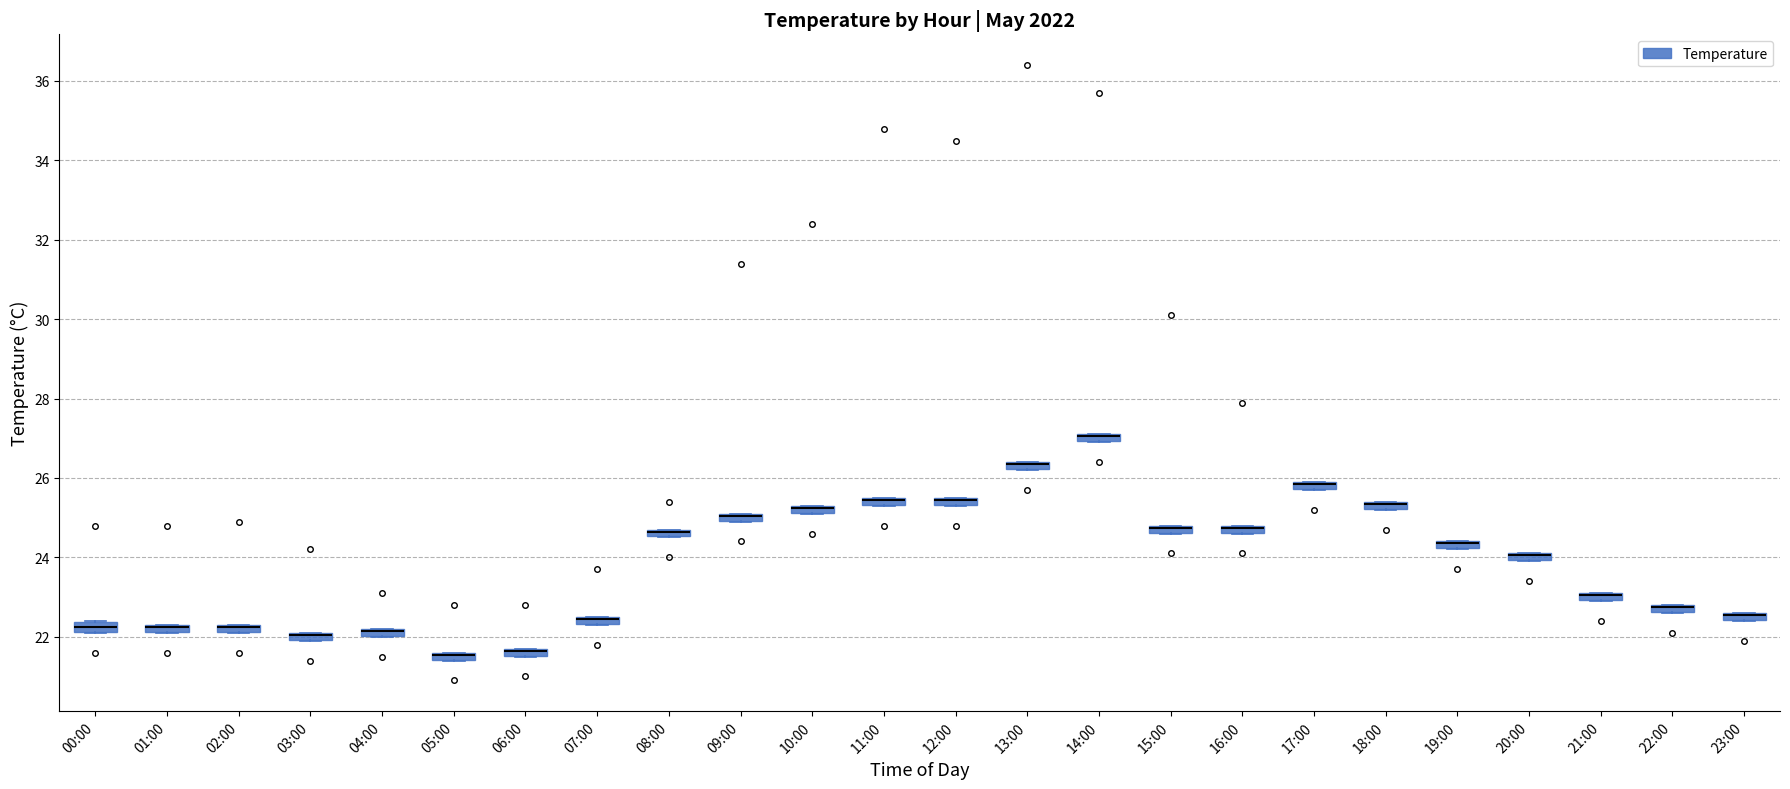

Where is the lower edge of the box for 04:00 on the y-axis? The values are not printed on the chart, so give them approximately, as read against the axis.

22.0